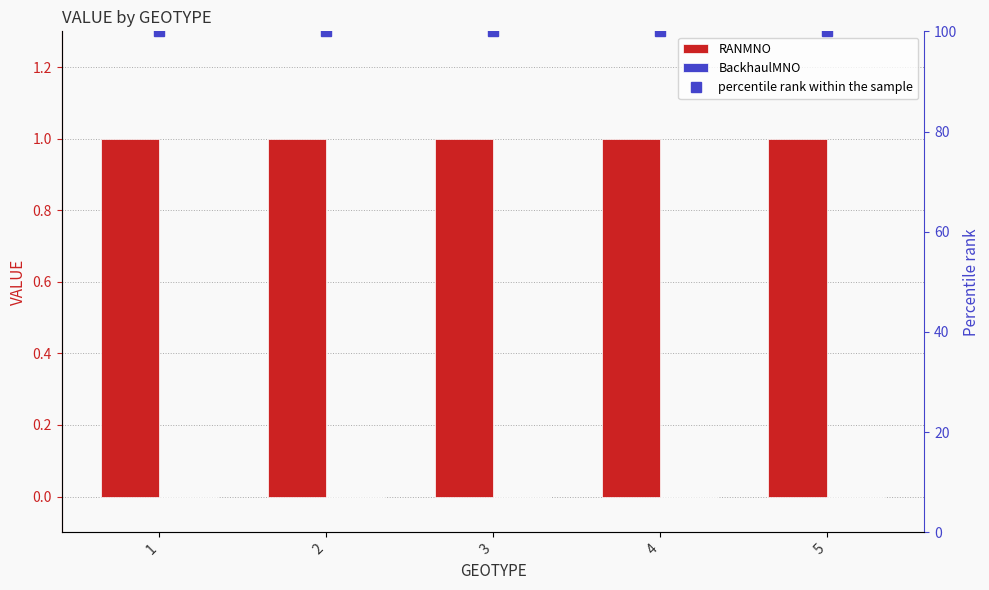

What is the difference between the highest and lowest values at 1?

100